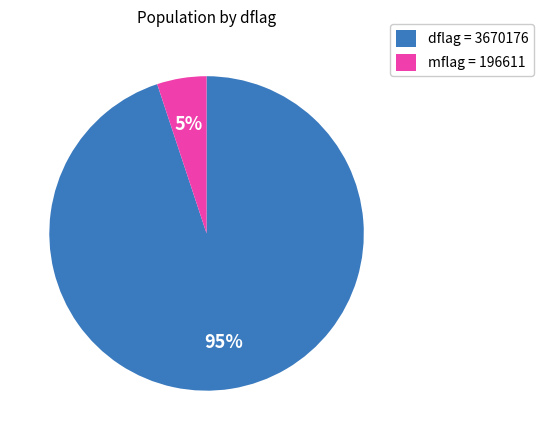

Is dflag = 3670176 the majority of the pie?

Yes